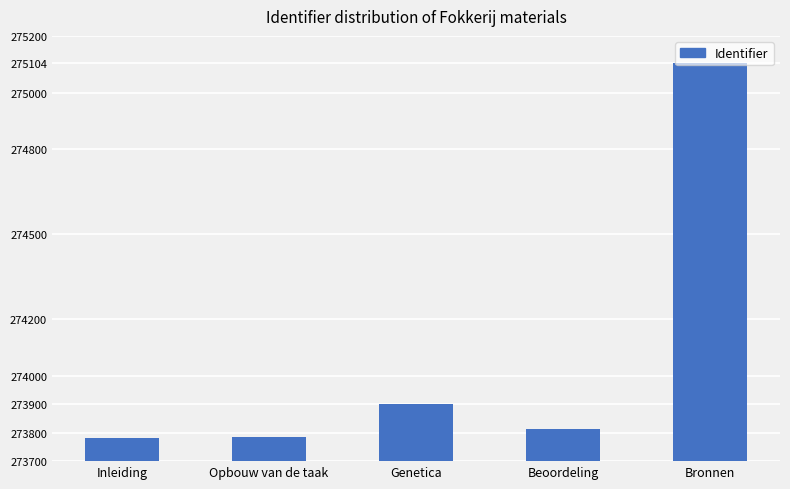

What is the sum of the values at Genetica and Bronnen?

549004